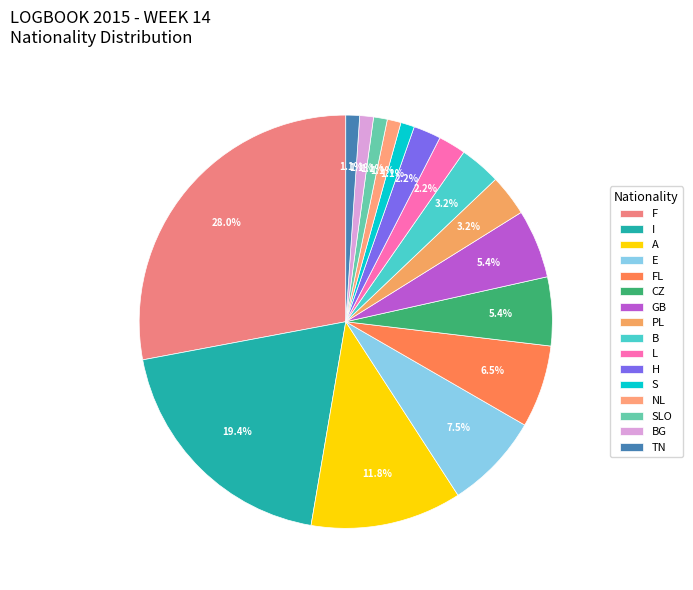

What is the largest slice in the pie chart?

F